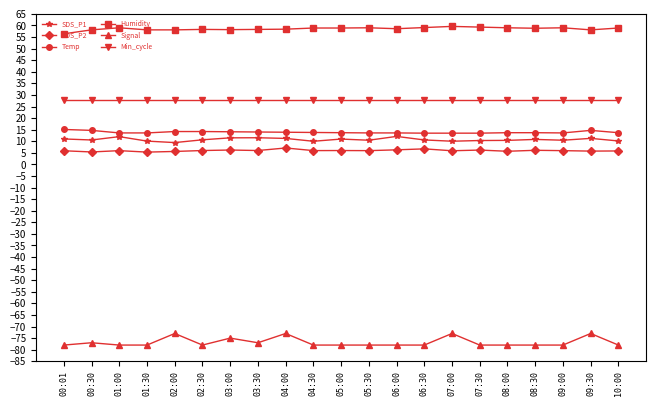

List the series in order of their peak value, highest first.

Humidity, Min_cycle, Temp, SDS_P1, SDS_P2, Signal